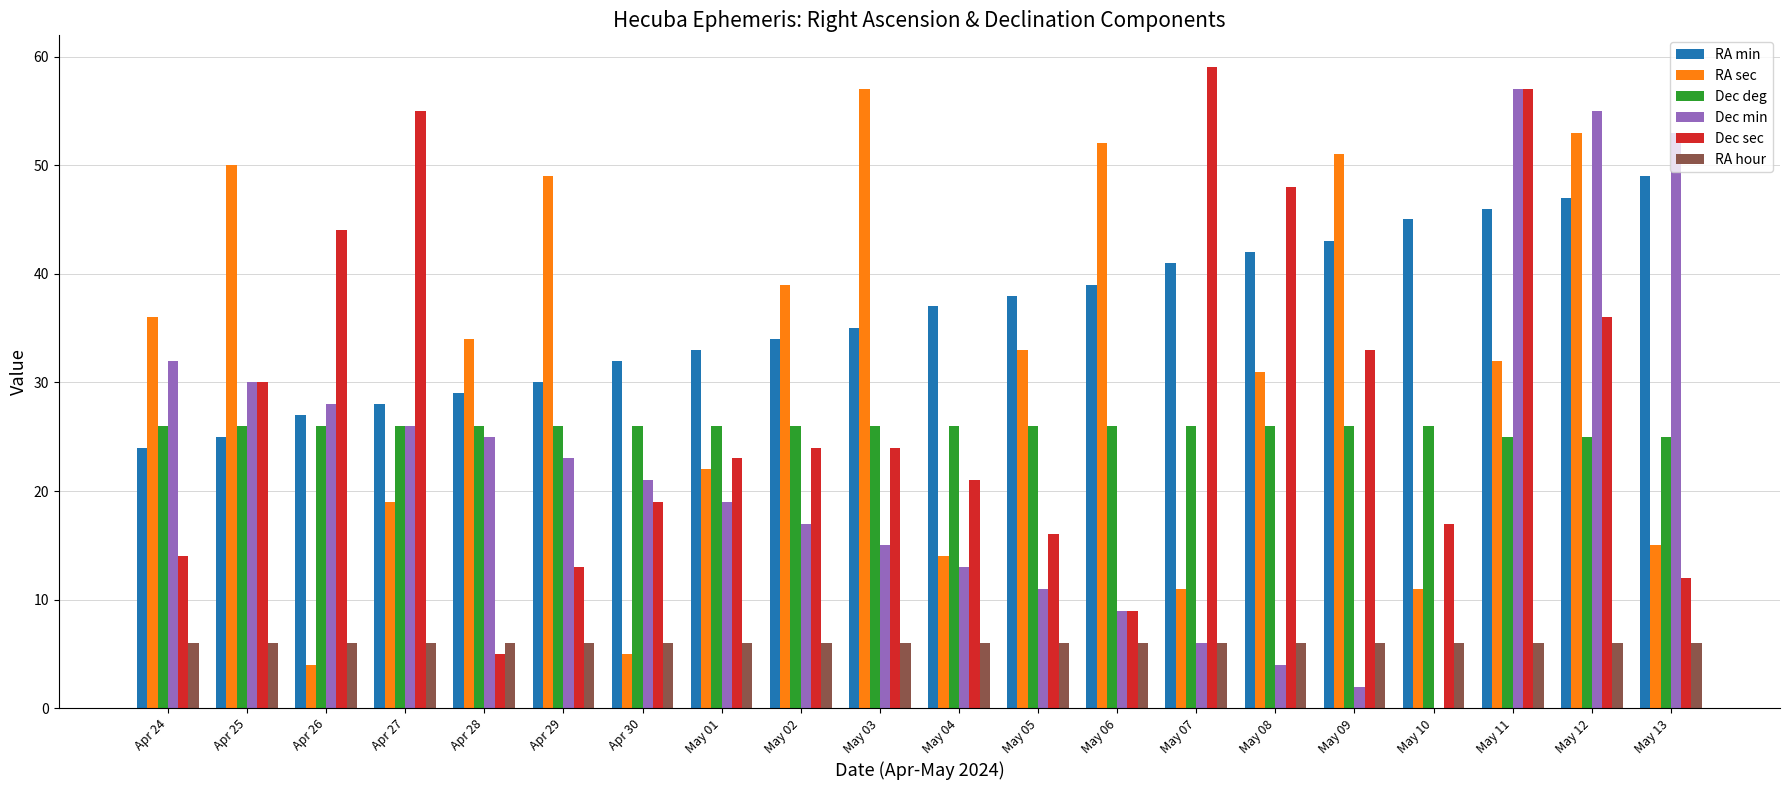

Reading left to right, list all the values displayed in this chart.

RA min: 24	25	27	28	29	30	32	33	34	35	37	38	39	41	42	43	45	46	47	49
RA sec: 36	50	4	19	34	49	5	22	39	57	14	33	52	11	31	51	11	32	53	15
Dec deg: 26	26	26	26	26	26	26	26	26	26	26	26	26	26	26	26	26	25	25	25
Dec min: 32	30	28	26	25	23	21	19	17	15	13	11	9	6	4	2	0	57	55	53
Dec sec: 14	30	44	55	5	13	19	23	24	24	21	16	9	59	48	33	17	57	36	12
RA hour: 6	6	6	6	6	6	6	6	6	6	6	6	6	6	6	6	6	6	6	6